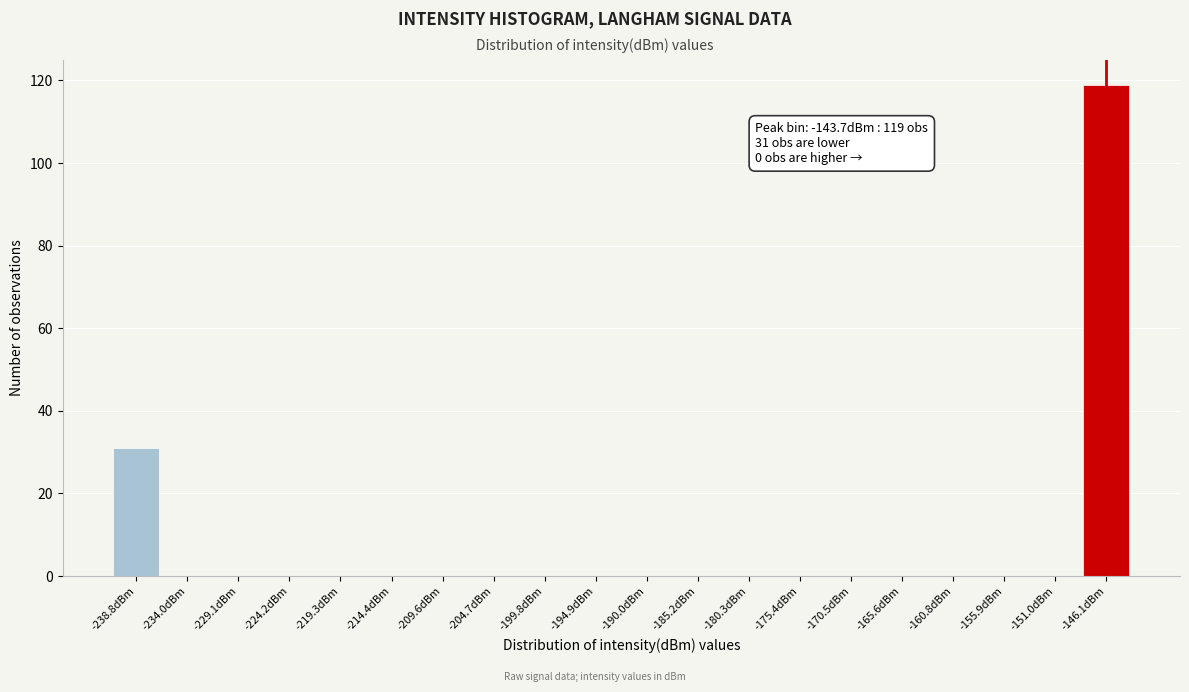

Reading left to right, list all the values displayed in this chart.

-238.8dBm=31	-234.0dBm=0	-229.1dBm=0	-224.2dBm=0	-219.3dBm=0	-214.4dBm=0	-209.6dBm=0	-204.7dBm=0	-199.8dBm=0	-194.9dBm=0	-190.0dBm=0	-185.2dBm=0	-180.3dBm=0	-175.4dBm=0	-170.5dBm=0	-165.6dBm=0	-160.8dBm=0	-155.9dBm=0	-151.0dBm=0	-146.1dBm=119